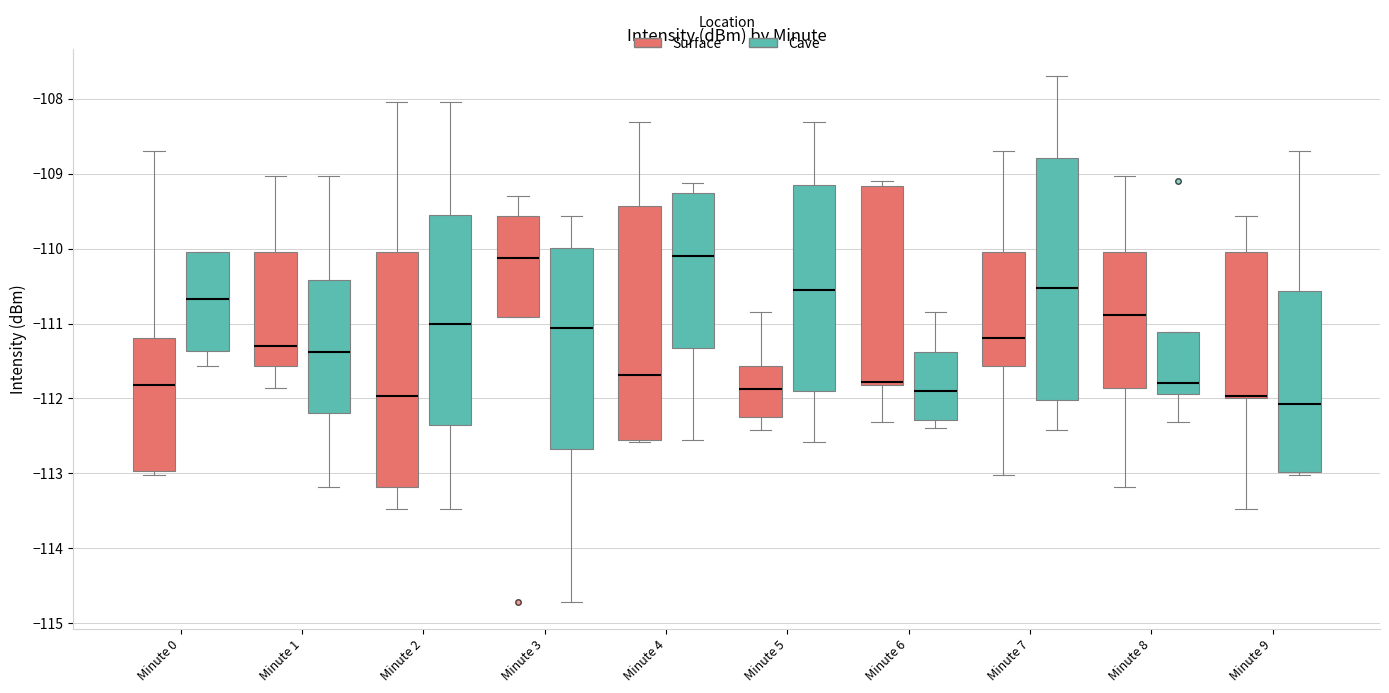

Reading left to right, read every box against the y-axis: the position of its median line, the range the box covers, and the ends of its whiskers. The values are not printed on the chart, so give them approximately, as read against the axis.

Minute 0 (Surface): median -111.8, box -113.0 to -111.2, whiskers -113.0 (just below the box's lower edge) to -108.7
Minute 0 (Cave): median -110.7, box -111.4 to -110.0, whiskers -111.6 to -110.0
Minute 1 (Surface): median -111.3, box -111.6 to -110.0, whiskers -111.9 to -109.0
Minute 1 (Cave): median -111.4, box -112.2 to -110.4, whiskers -113.2 to -109.0
Minute 2 (Surface): median -112.0, box -113.2 to -110.0, whiskers -113.5 to -108.0
Minute 2 (Cave): median -111.0, box -112.3 to -109.5, whiskers -113.5 to -108.0
Minute 3 (Surface): median -110.1, box -110.9 to -109.6, whiskers -110.9 to -109.3
Minute 3 (Cave): median -111.1, box -112.7 to -110.0, whiskers -114.7 to -109.6
Minute 4 (Surface): median -111.7, box -112.5 to -109.4, whiskers -112.6 to -108.3
Minute 4 (Cave): median -110.1, box -111.3 to -109.3, whiskers -112.5 to -109.1
Minute 5 (Surface): median -111.9, box -112.2 to -111.6, whiskers -112.4 to -110.8
Minute 5 (Cave): median -110.6, box -111.9 to -109.1, whiskers -112.6 to -108.3
Minute 6 (Surface): median -111.8 (just above the box's lower edge), box -111.8 to -109.2, whiskers -112.3 to -109.1
Minute 6 (Cave): median -111.9, box -112.3 to -111.4, whiskers -112.4 to -110.8
Minute 7 (Surface): median -111.2, box -111.6 to -110.0, whiskers -113.0 to -108.7
Minute 7 (Cave): median -110.5, box -112.0 to -108.8, whiskers -112.4 to -107.7
Minute 8 (Surface): median -110.9, box -111.9 to -110.0, whiskers -113.2 to -109.0
Minute 8 (Cave): median -111.8, box -111.9 to -111.1, whiskers -112.3 to -111.1
Minute 9 (Surface): median -112.0 (drawn on the box's lower edge), box -112.0 to -110.0, whiskers -113.5 to -109.6
Minute 9 (Cave): median -112.1, box -113.0 to -110.6, whiskers -113.0 (just below the box's lower edge) to -108.7